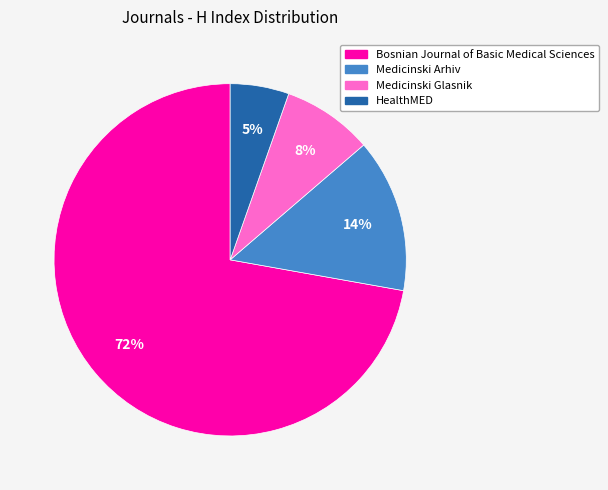

Rank the categories by value from lowest to highest.

HealthMED, Medicinski Glasnik, Medicinski Arhiv, Bosnian Journal of Basic Medical Sciences